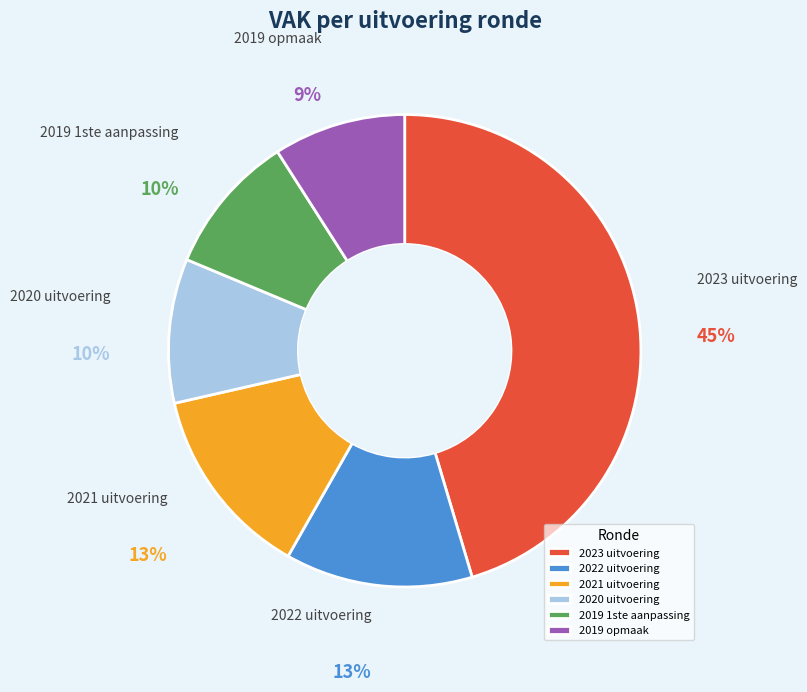

To the nearest percent, what is the difference between the 2022 uitvoering and 2019 1ste aanpassing slice percentages?

3%